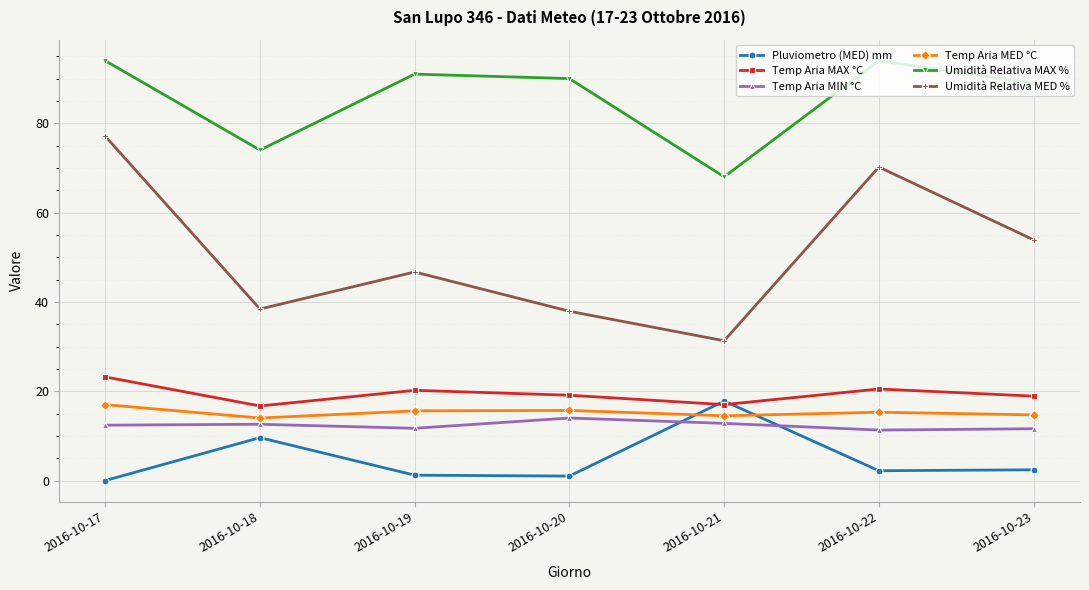

What is the value of the Temp Aria MAX °C point at the 6th from the left?

20.5